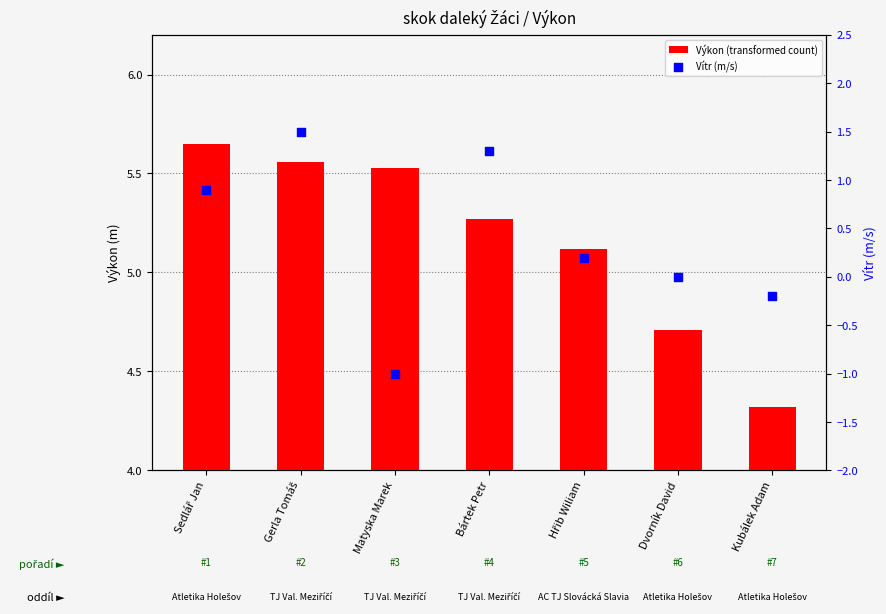

At how many categories does at least one series exceed 2?

7